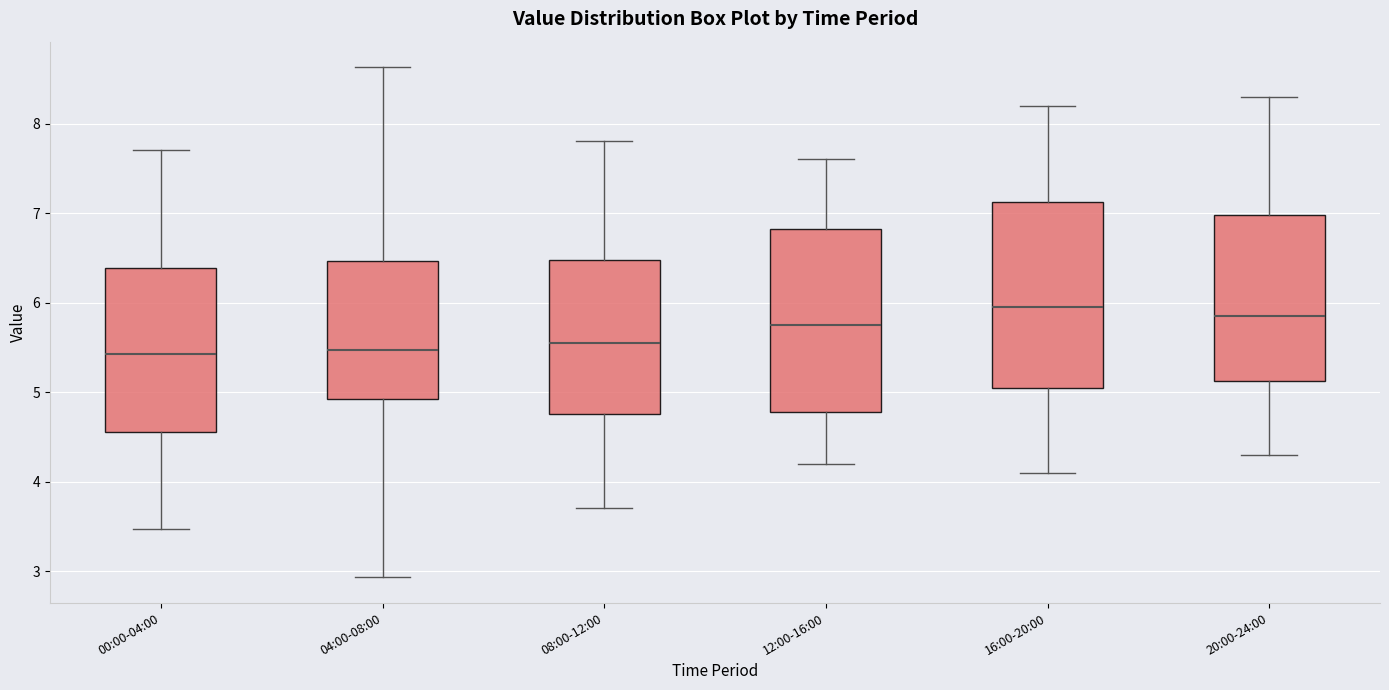

Reading left to right, transcribe this box plot: for each box, give where its median line is, the range the box spans, and where its two whiskers end, as read against the y-axis. The values are not printed on the chart, so give them approximately, as read against the axis.

00:00-04:00: median 5.4, box 4.6 to 6.4, whiskers 3.5 to 7.7
04:00-08:00: median 5.5, box 4.9 to 6.5, whiskers 2.9 to 8.6
08:00-12:00: median 5.6, box 4.8 to 6.5, whiskers 3.7 to 7.8
12:00-16:00: median 5.8, box 4.8 to 6.8, whiskers 4.2 to 7.6
16:00-20:00: median 6.0, box 5.1 to 7.1, whiskers 4.1 to 8.2
20:00-24:00: median 5.9, box 5.1 to 7.0, whiskers 4.3 to 8.3